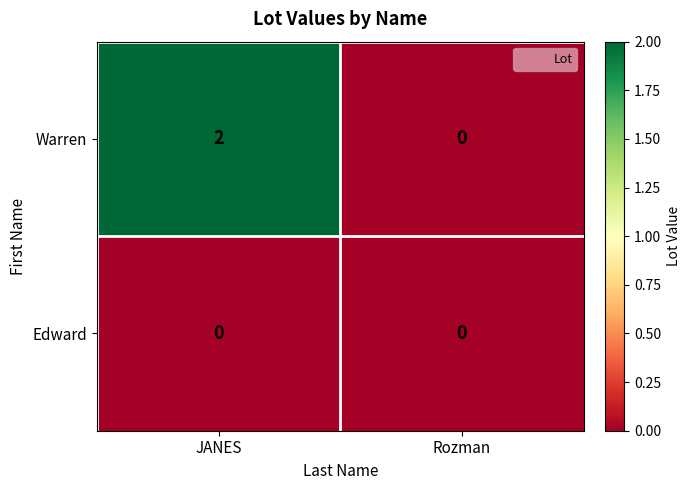

Which category has the highest value in the Warren series?

JANES